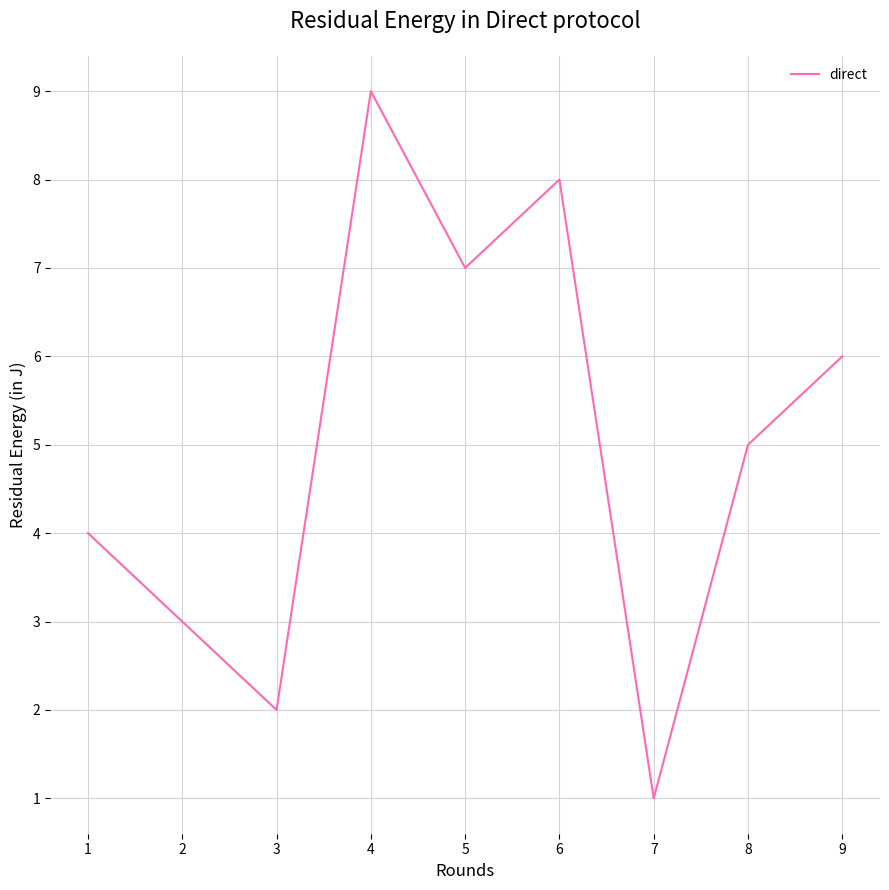

Where is the data nearest to the value 5?

8